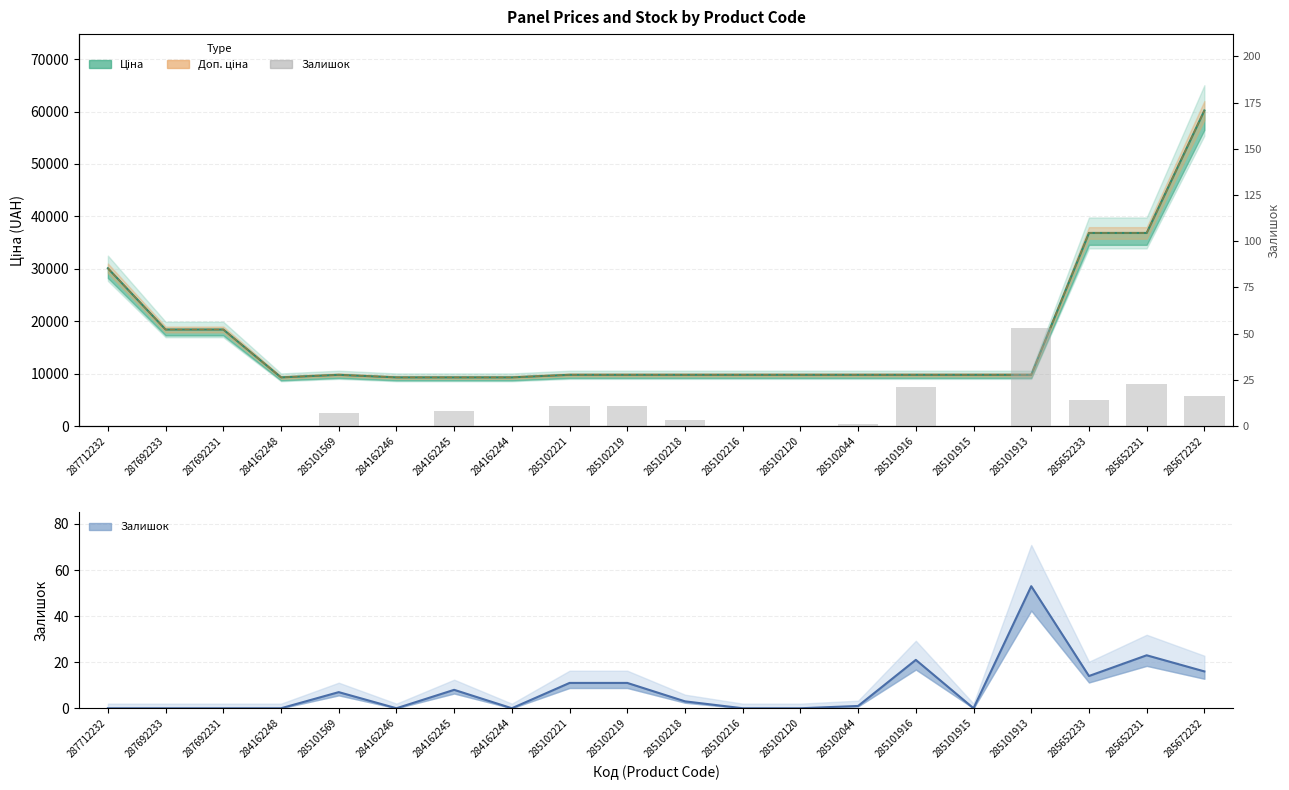

Are the bars grouped side by side (vs. stacked)?

No